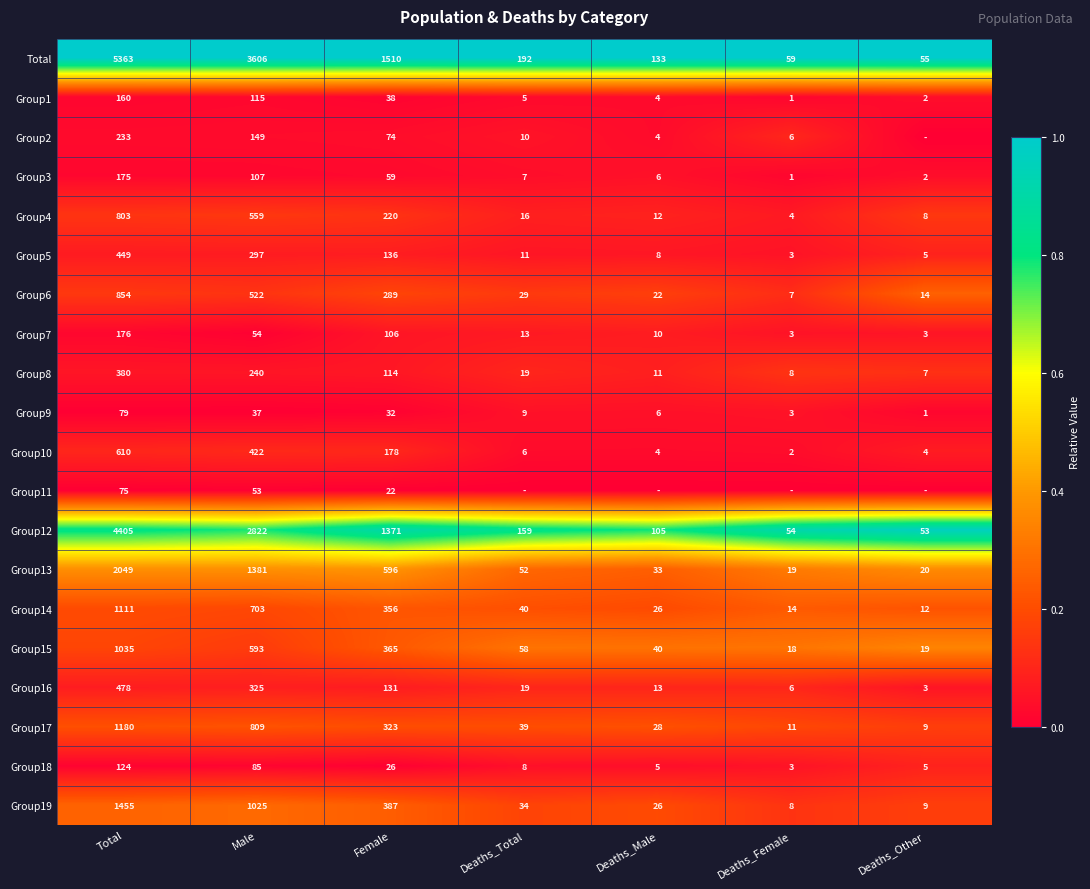

Is the value of Group8 at Total greater than the value of Group12 at Deaths_Other?

Yes